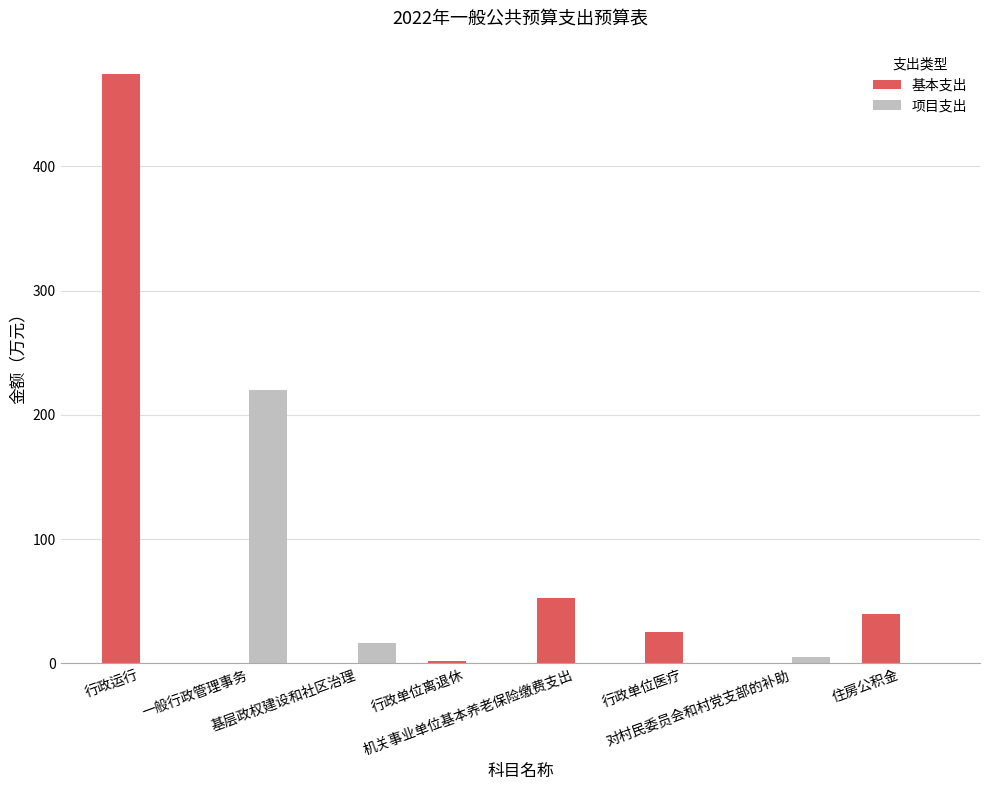

Which series changed the most between 行政运行 and 机关事业单位基本养老保险缴费支出?

基本支出